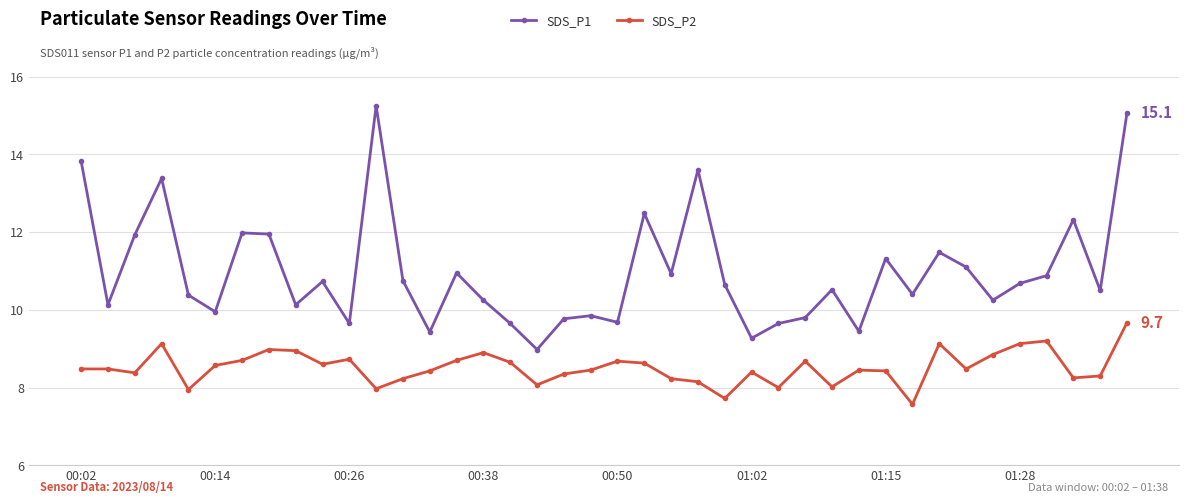

True or false: SDS_P1 has more than 0 interior local peaks.

True